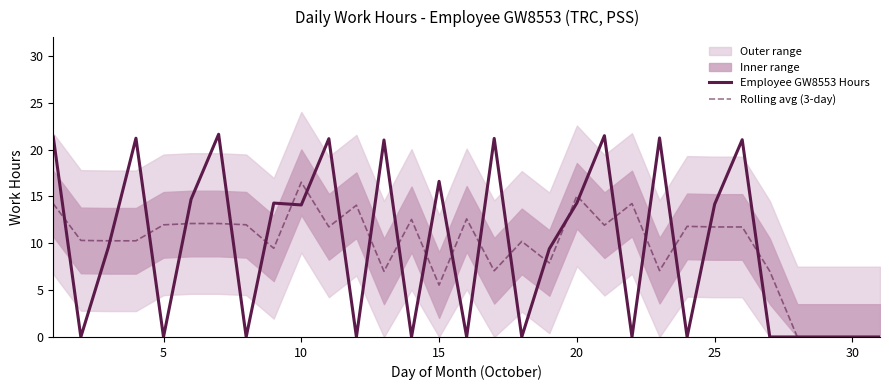

True or false: Employee GW8553 Hours and Rolling avg (3-day) intersect in this chart.

True